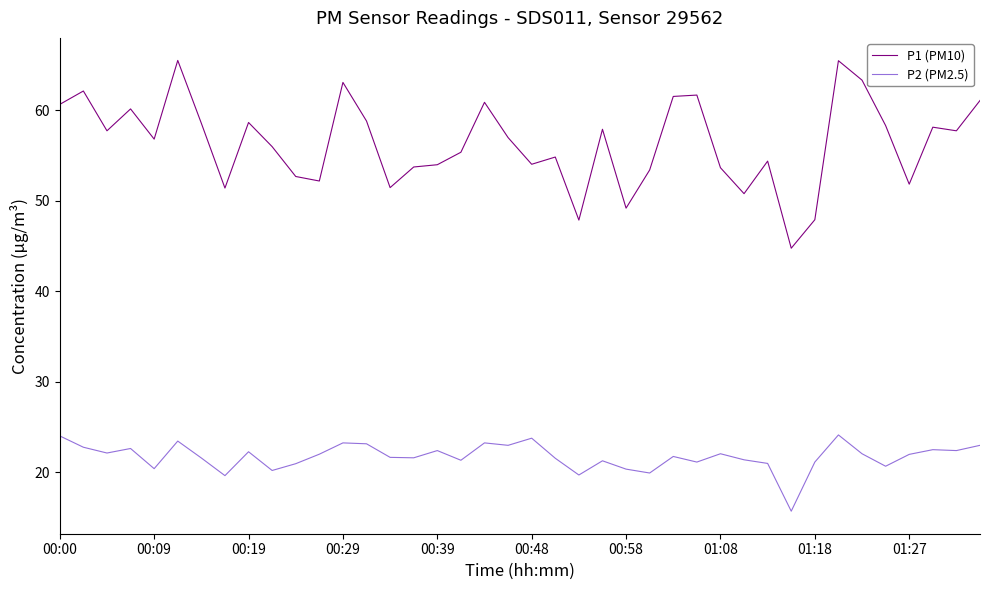

True or false: P1 (PM10) and P2 (PM2.5) cross at least once.

False